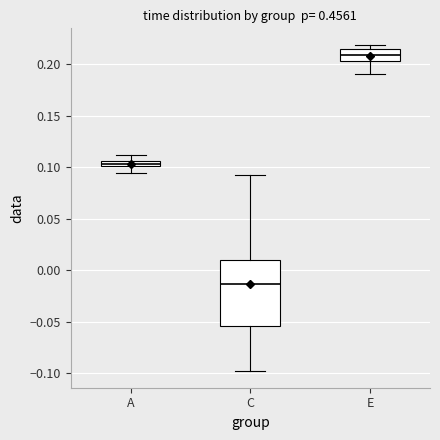

Where does the median line of the box for C sit on the y-axis? The values are not printed on the chart, so give them approximately, as read against the axis.

-0.015